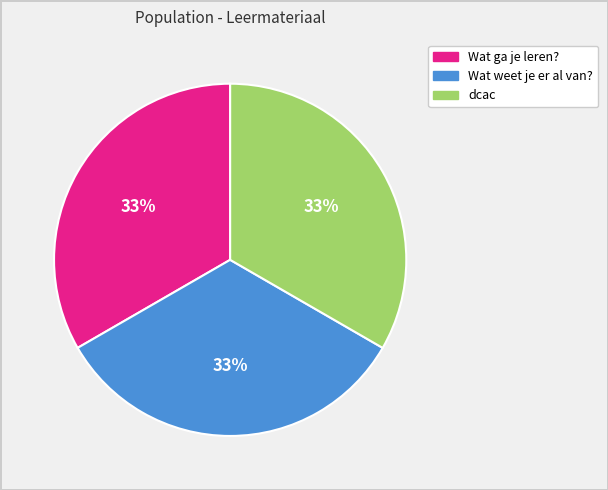

To the nearest percent, what portion does dcac represent?

33%